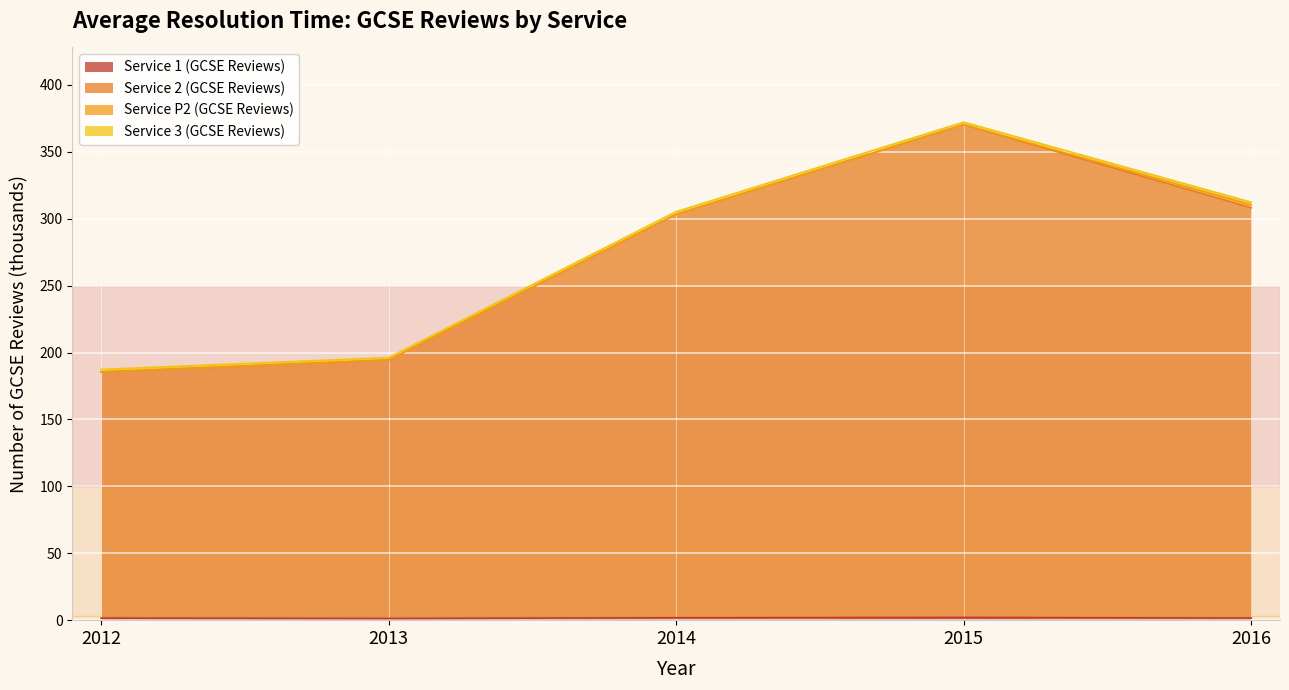

At which label does Service 1 (GCSE Reviews) reach its peak?

2015